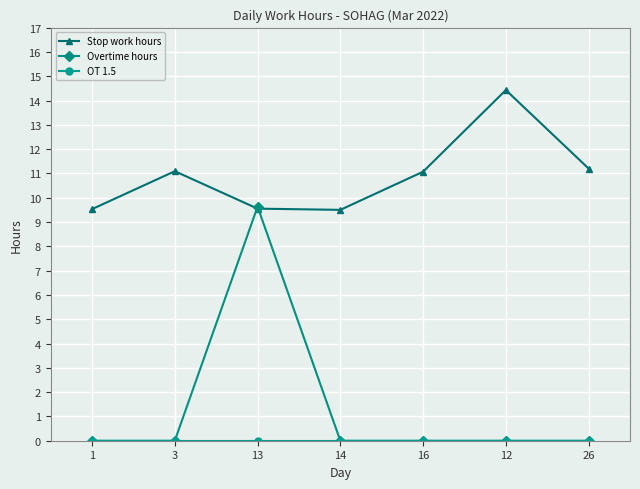

Which category has the highest value in the Overtime hours series?

13